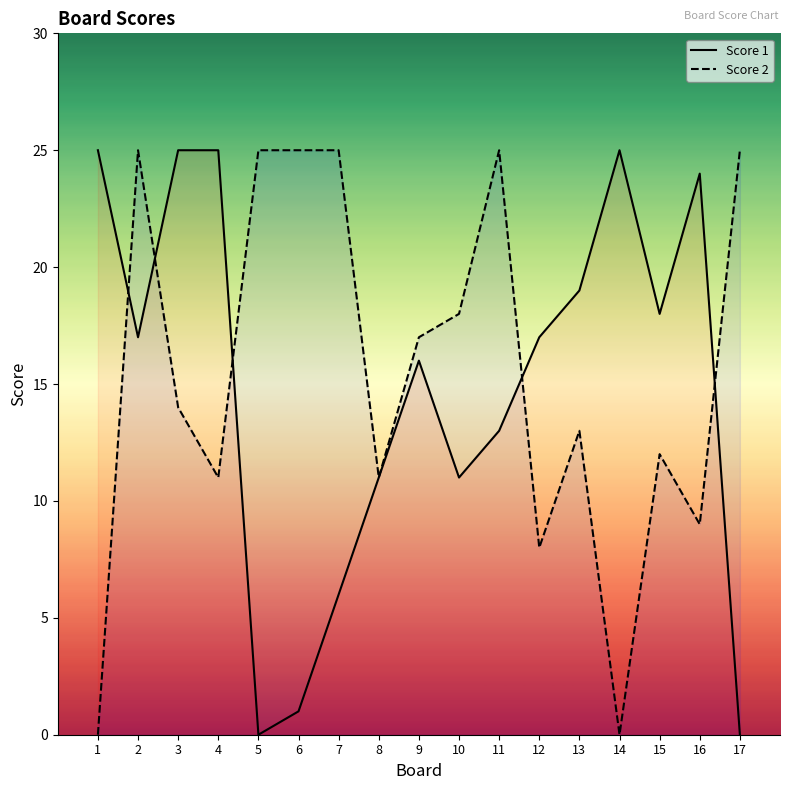

Which series changed the most between 4 and 11?

Score 2